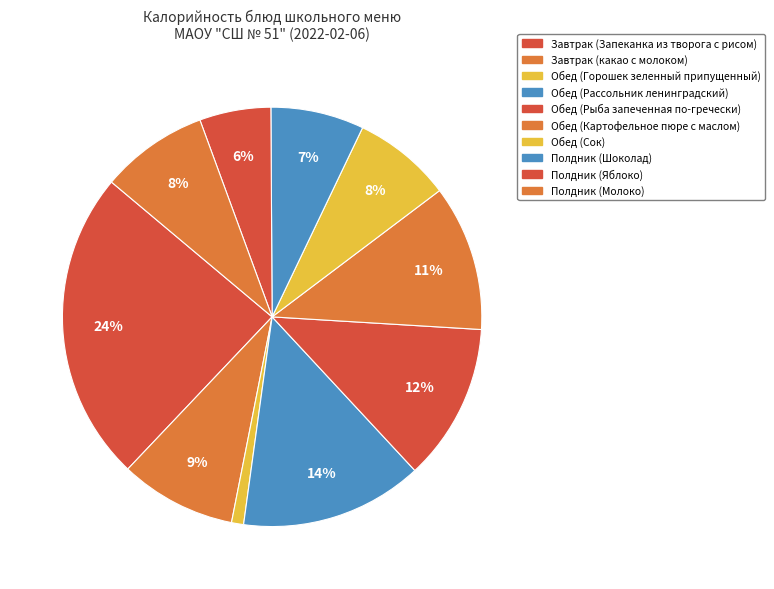

To the nearest percent, what percentage of the pie is Обед (Рассольник ленинградский)?

14%